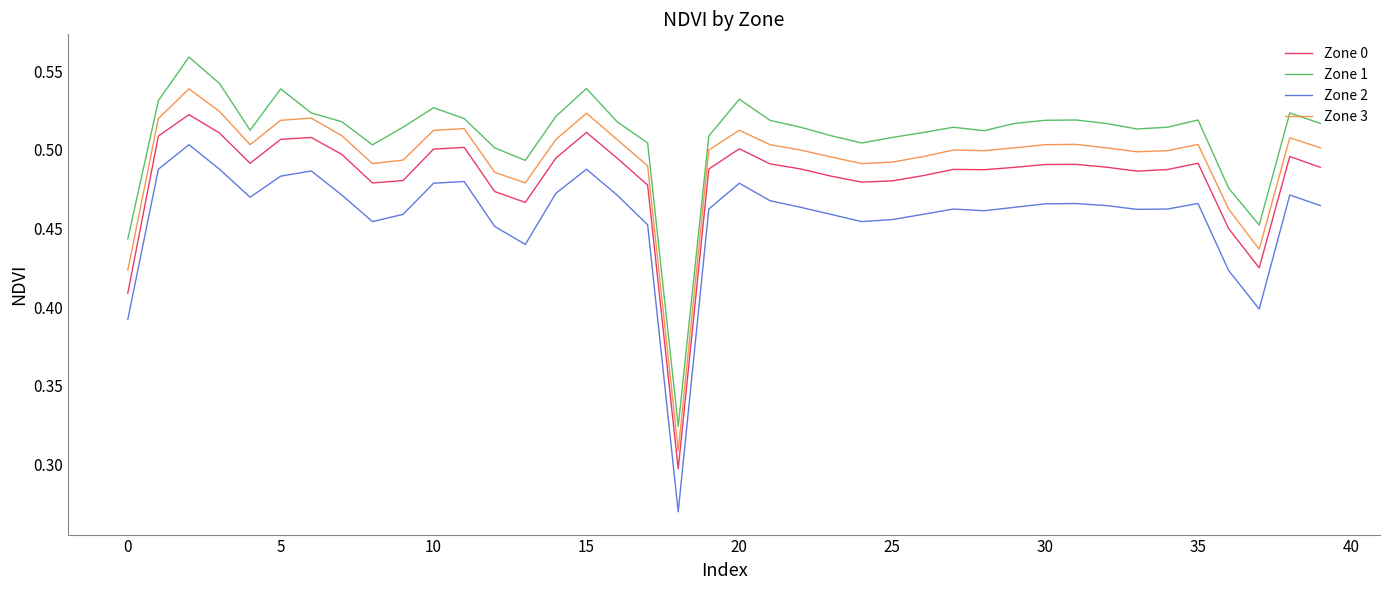

Which series has the widest spread of values?

Zone 1